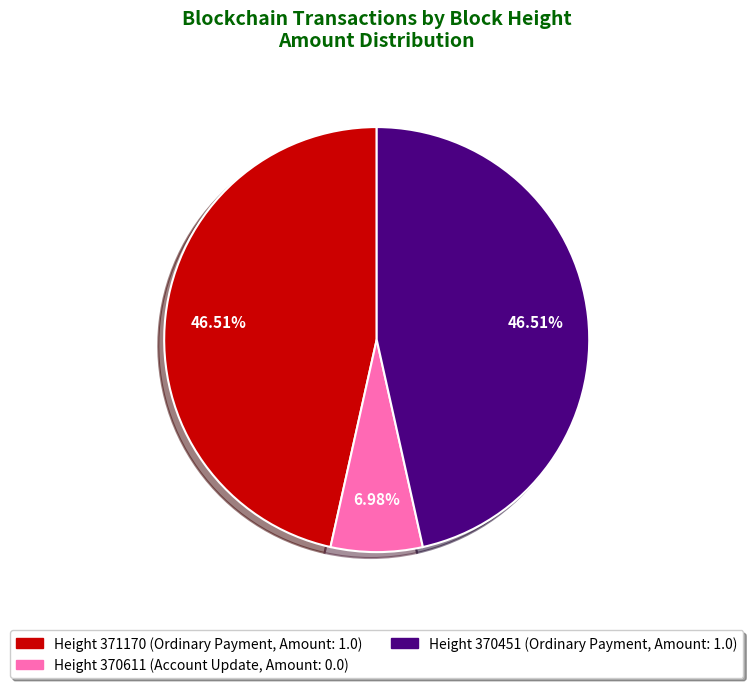

Is there a majority slice in this chart?

No